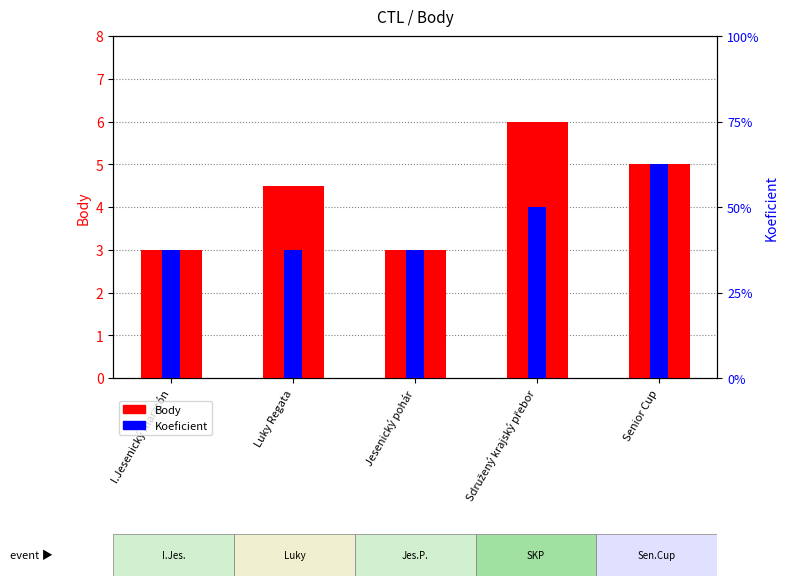

Reading left to right, what are all the values shown in this chart?

Body: I.Jesenický maratón=3.0	Luky Regata=4.5	Jesenický pohár=3.0	Sdružený krajský přebor=6.0	Senior Cup=5.0
Koeficient: I.Jesenický maratón=3.0	Luky Regata=3.0	Jesenický pohár=3.0	Sdružený krajský přebor=4.0	Senior Cup=5.0